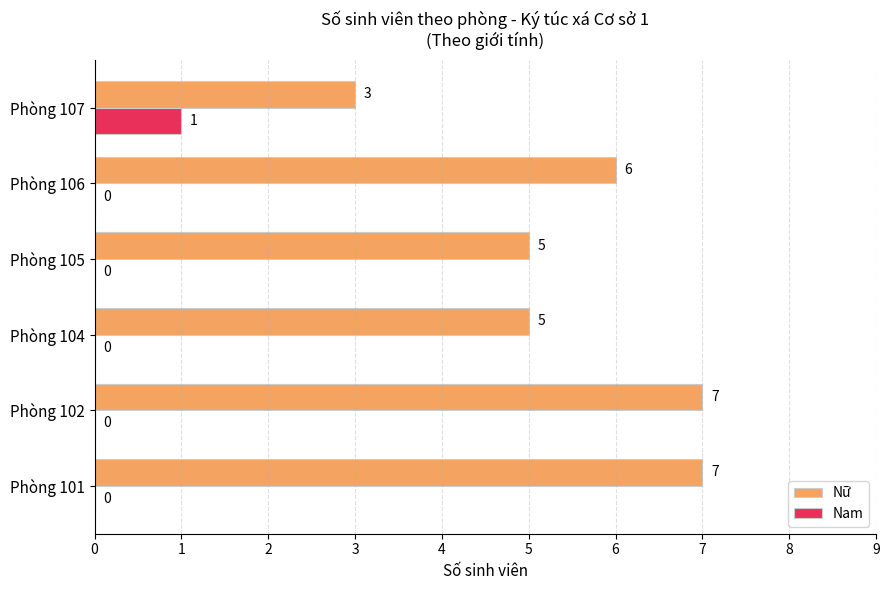

What is the sum of all Nam values?

1